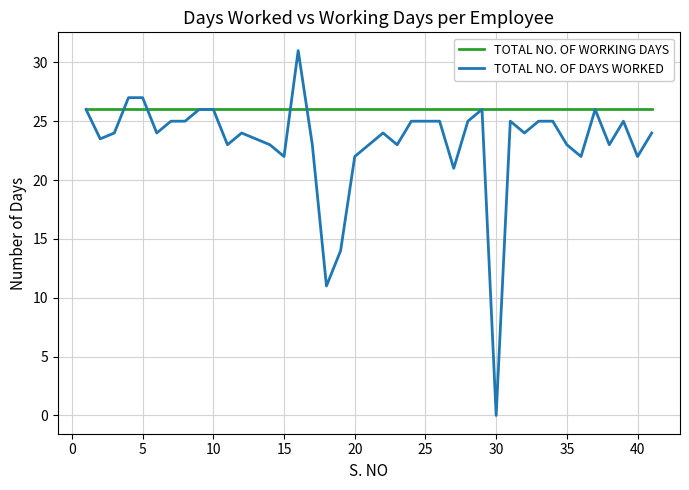

Which series has the widest spread of values?

TOTAL NO. OF DAYS WORKED